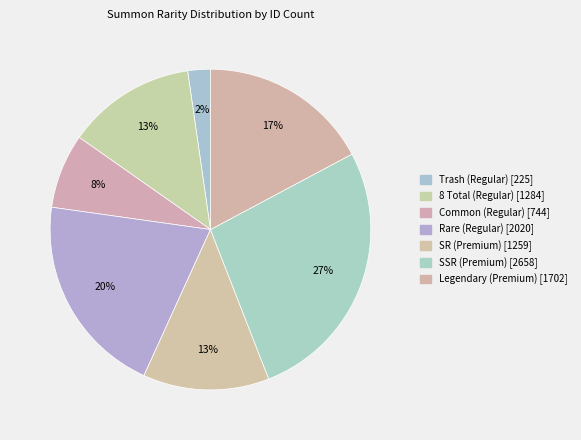

How many segments does this pie chart have?

7